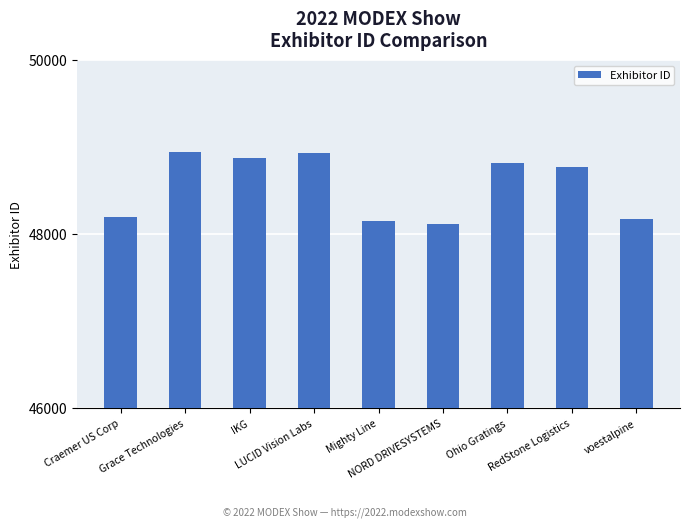

Which has a higher value, Craemer US Corp or Grace Technologies?

Grace Technologies